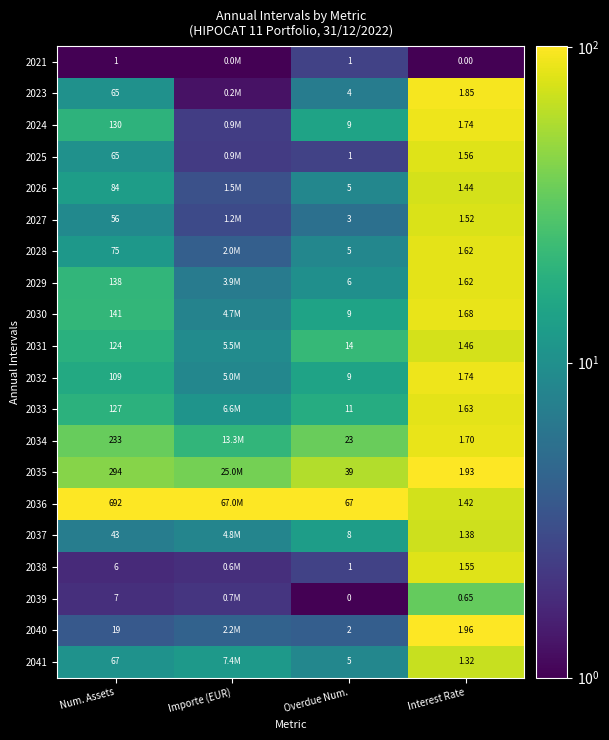

Is the value of 2031 at Overdue Num. greater than the value of 2030 at Overdue Num.?

Yes